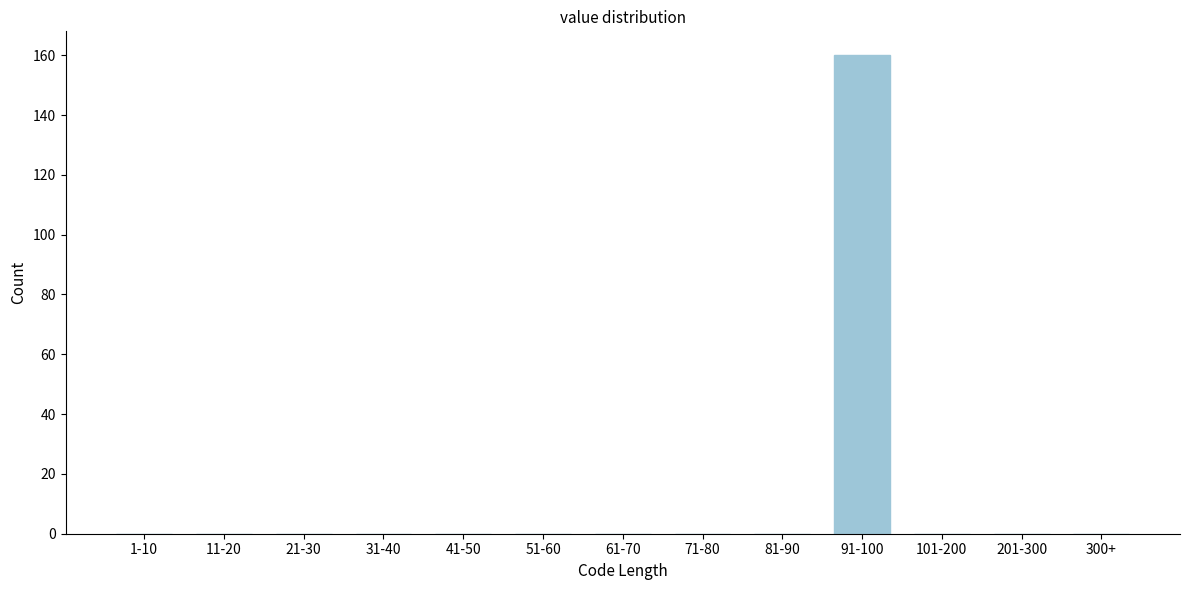

Reading right to left, list all the values displayed in this chart.

300+=0	201-300=0	101-200=0	91-100=160	81-90=0	71-80=0	61-70=0	51-60=0	41-50=0	31-40=0	21-30=0	11-20=0	1-10=0